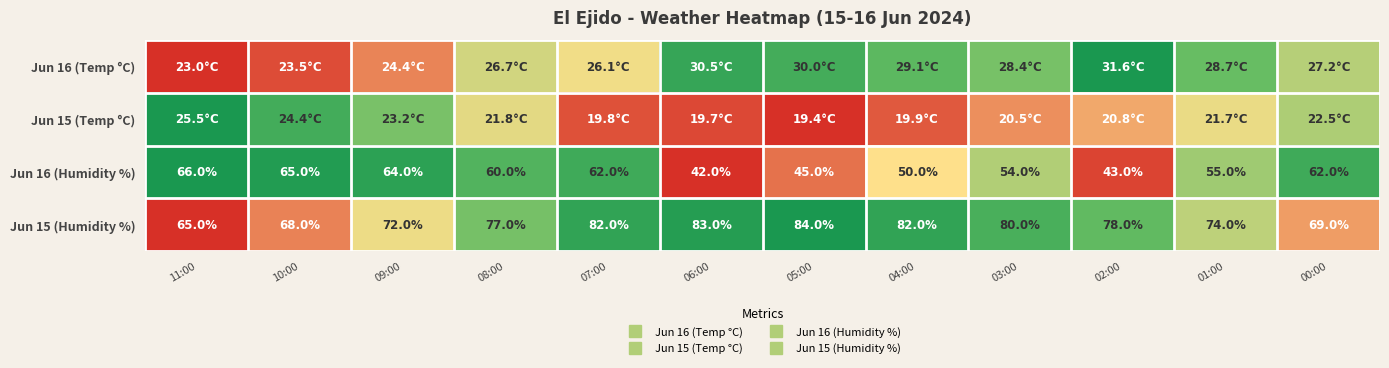

True or false: Jun 15 (Temp °C) has a value of 0.3 at 00:00.

False